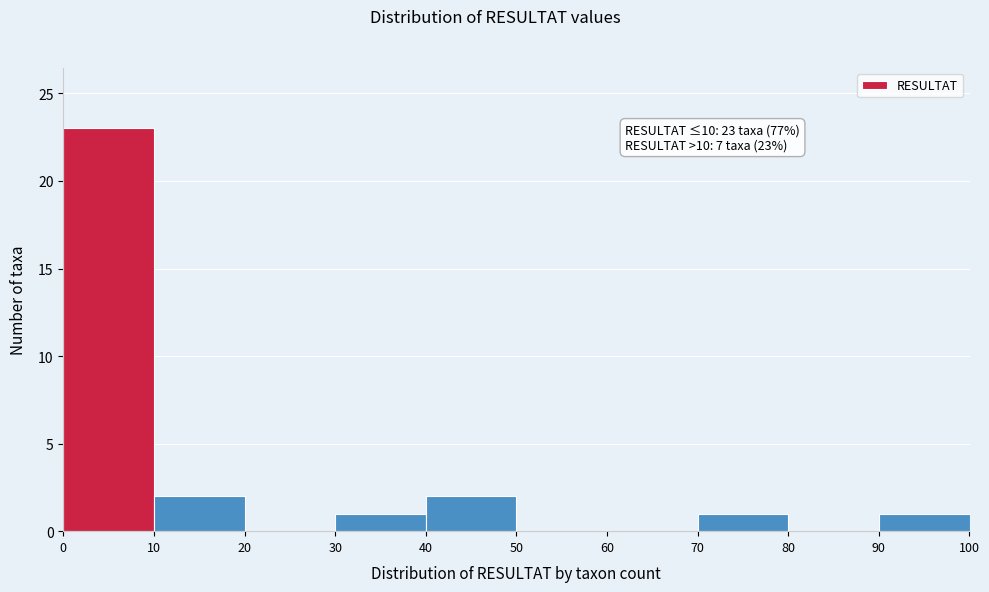

Over which range of the x-axis is the bar tallest?

0 to 10